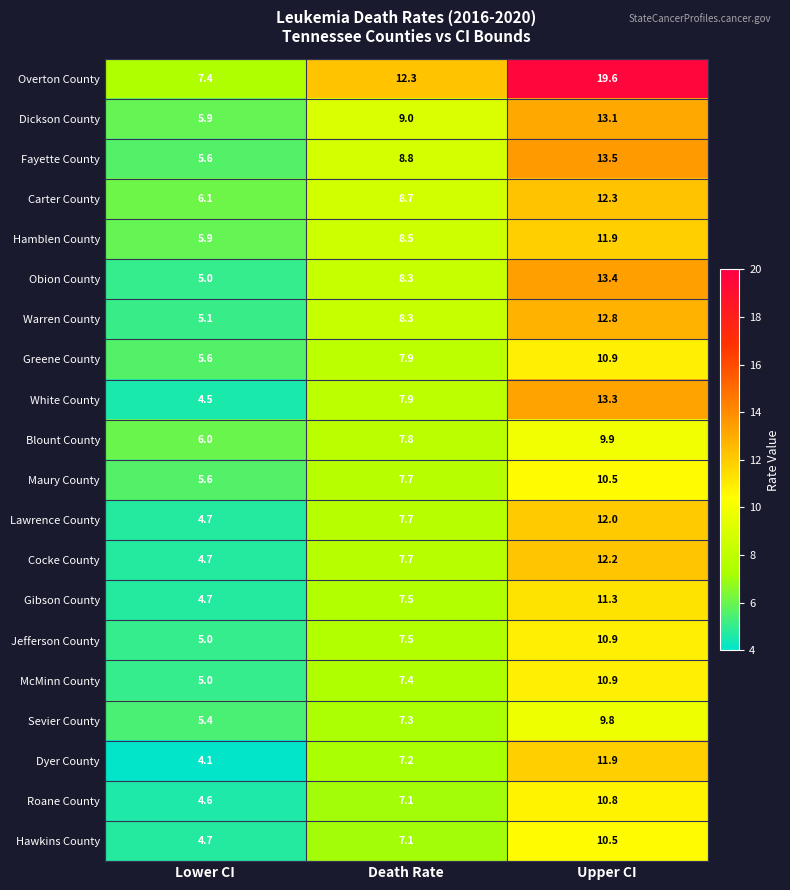

What is the maximum value shown in the chart?

19.6